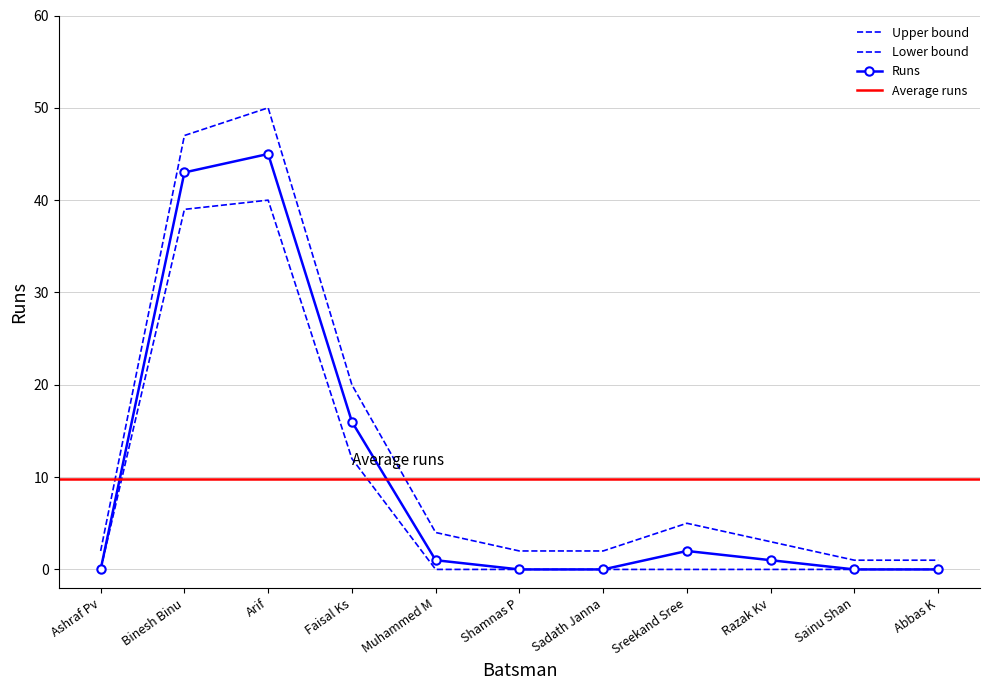

Reading left to right, transcribe all the data shown in this chart.

Runs: Ashraf Pv=0	Binesh Binu=43	Arif=45	Faisal Ks=16	Muhammed M=1	Shamnas P=0	Sadath Janna=0	Sreekand Sree=2	Razak Kv=1	Sainu Shan=0	Abbas K=0
Runs_upper: Ashraf Pv=2	Binesh Binu=47	Arif=50	Faisal Ks=20	Muhammed M=4	Shamnas P=2	Sadath Janna=2	Sreekand Sree=5	Razak Kv=3	Sainu Shan=1	Abbas K=1
Runs_lower: Ashraf Pv=0	Binesh Binu=39	Arif=40	Faisal Ks=12	Muhammed M=0	Shamnas P=0	Sadath Janna=0	Sreekand Sree=0	Razak Kv=0	Sainu Shan=0	Abbas K=0